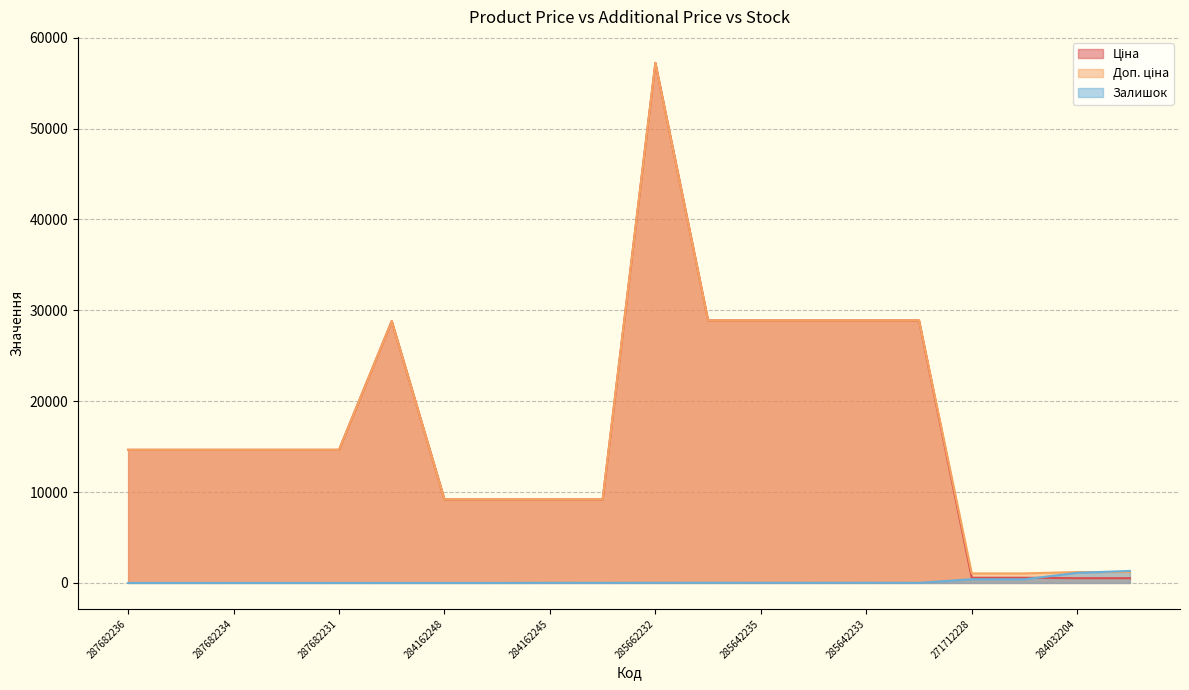

How many intersections are there between Ціна and Залишок?

1